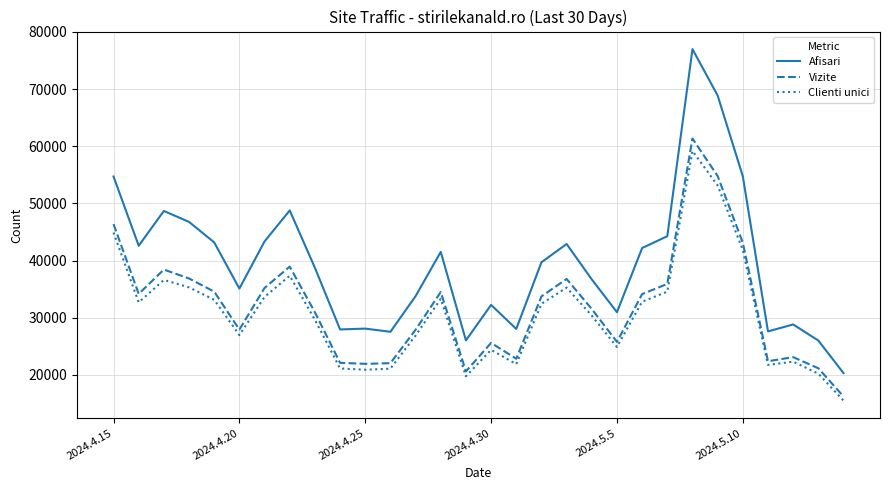

True or false: Clienti unici and Afisari intersect in this chart.

False